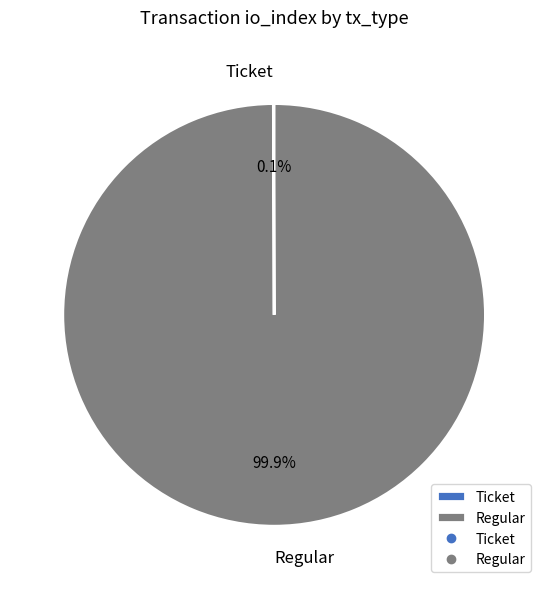

Which slice is the largest?

Regular